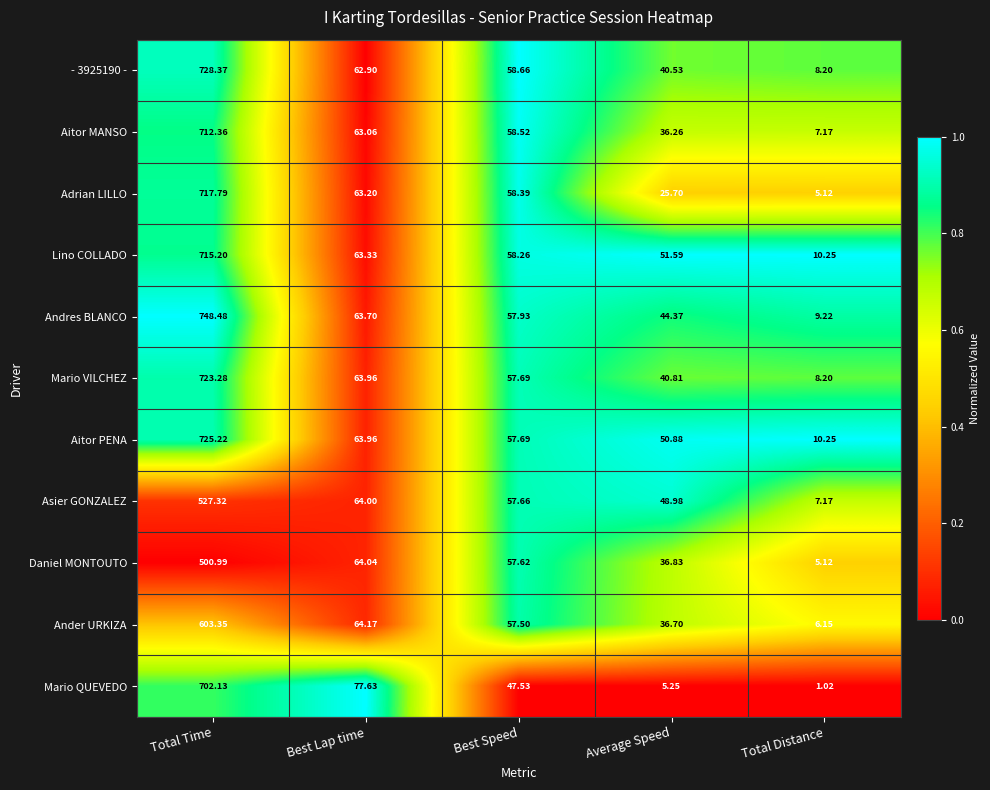

Which category has the highest value in the Mario QUEVEDO series?

Total Time